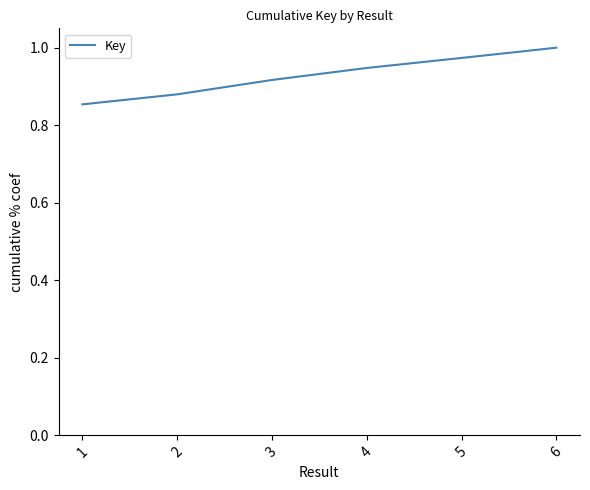

How many distinct data groups are displayed?

1